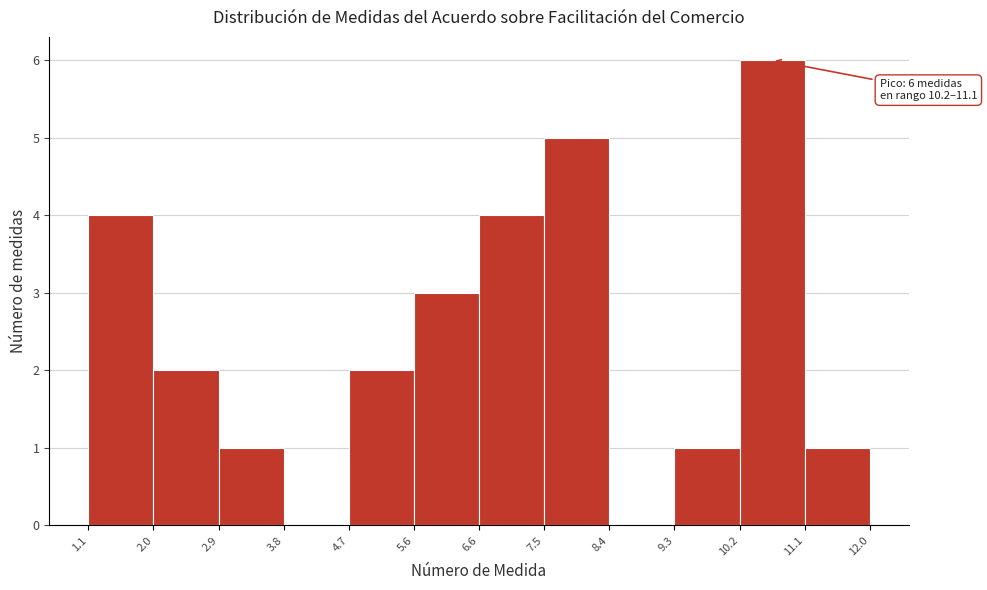

Over which range of the x-axis is the bar tallest?

10.2 to 11.1